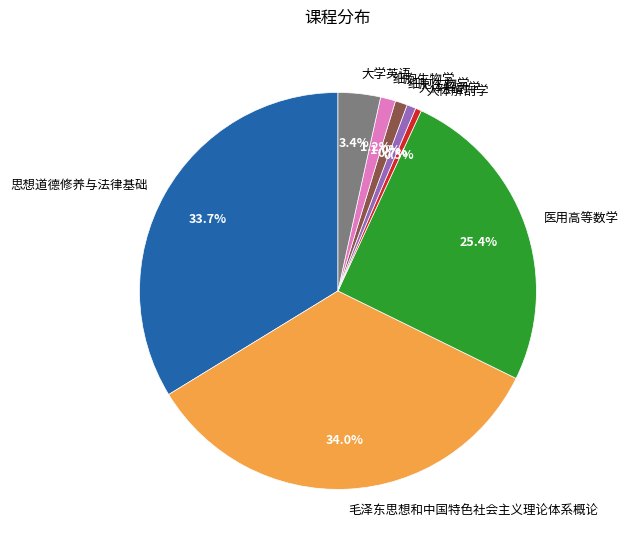

Is there any slice that represents more than half of the pie?

No